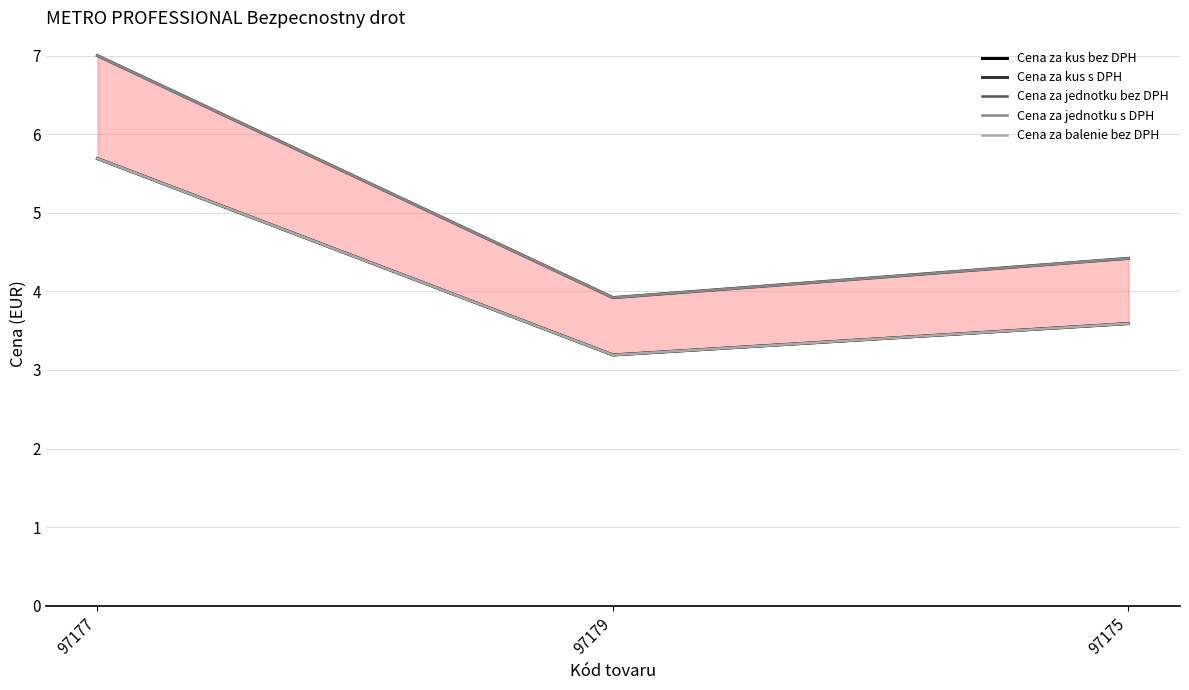

The Cena za jednotku s DPH series shows 3.9 at 97179. True or false?

True